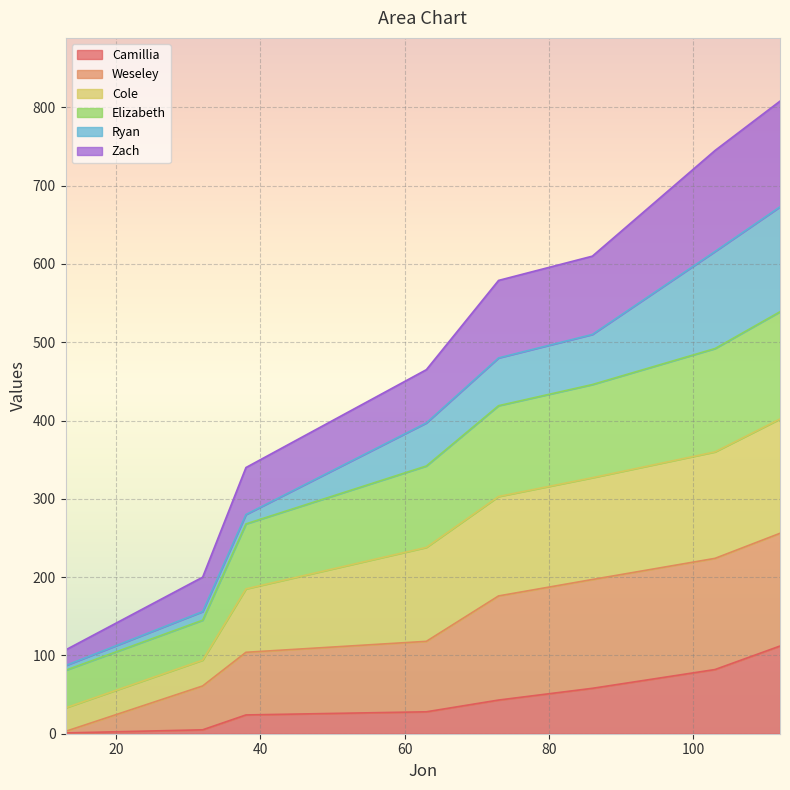

True or false: Elizabeth has a value of 151 at 63.

False